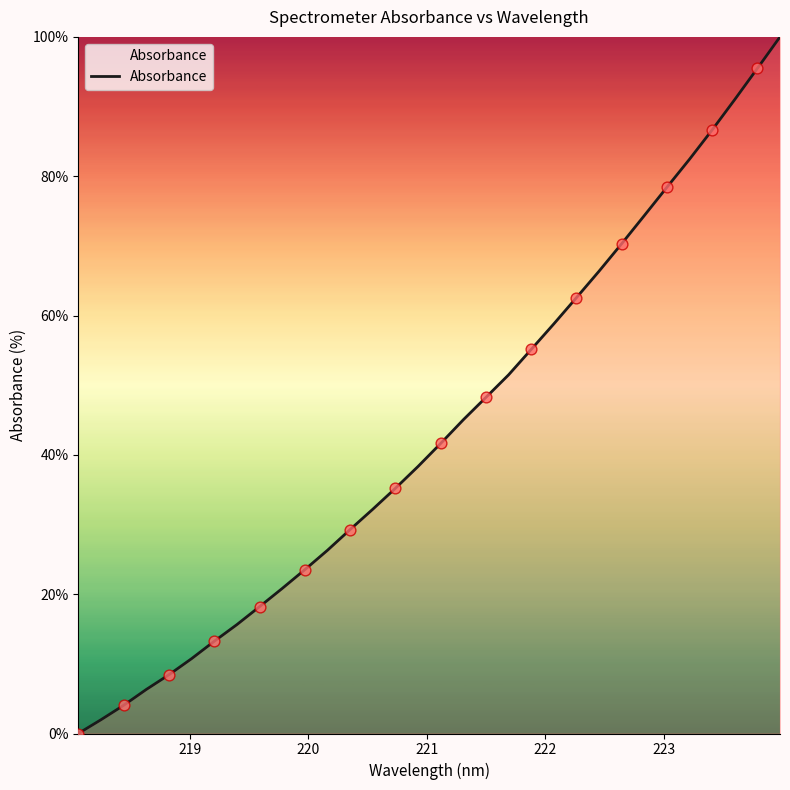

What is the difference between the maximum and minimum values?

100.0